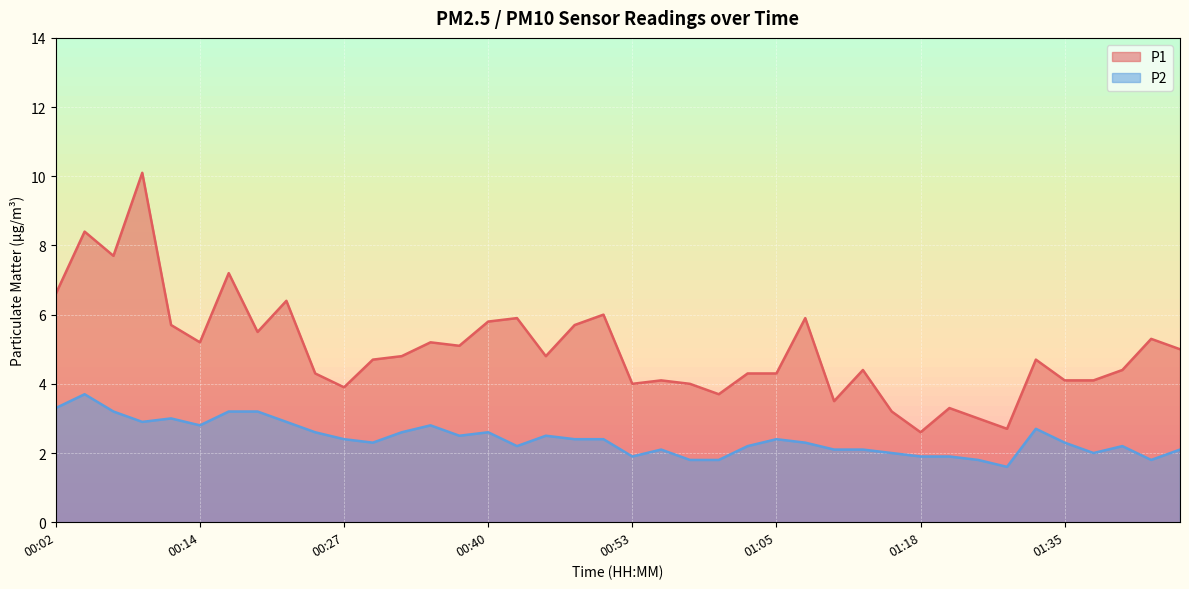

What is the value of the P1 point at the 10th from the left?

4.3